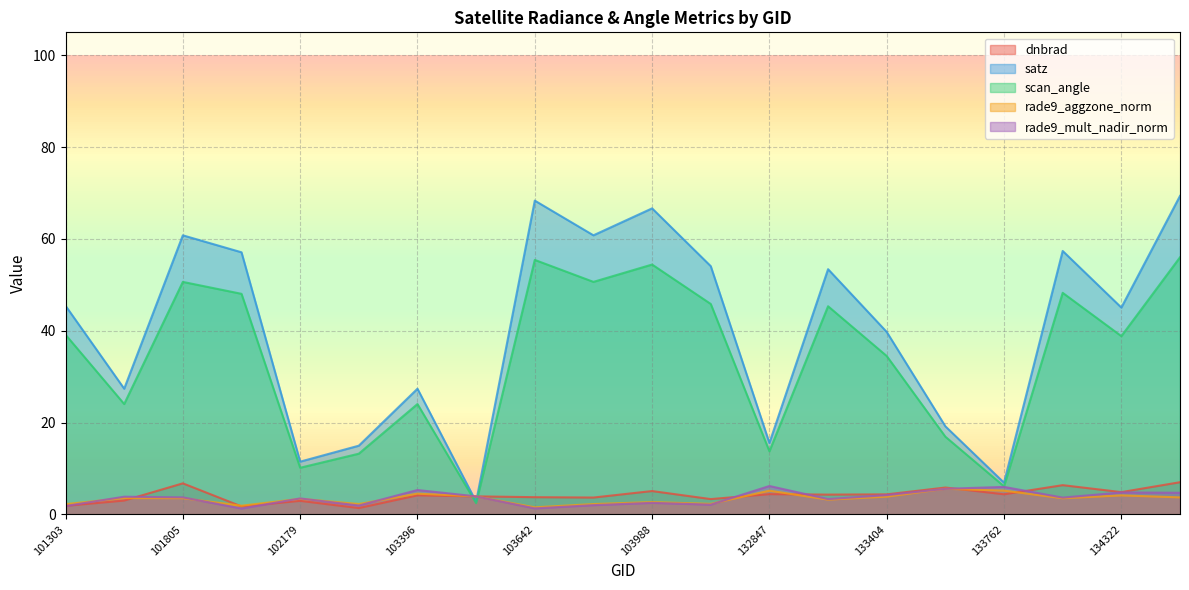

What is the sum of all rade9_aggzone_norm values?

68.5